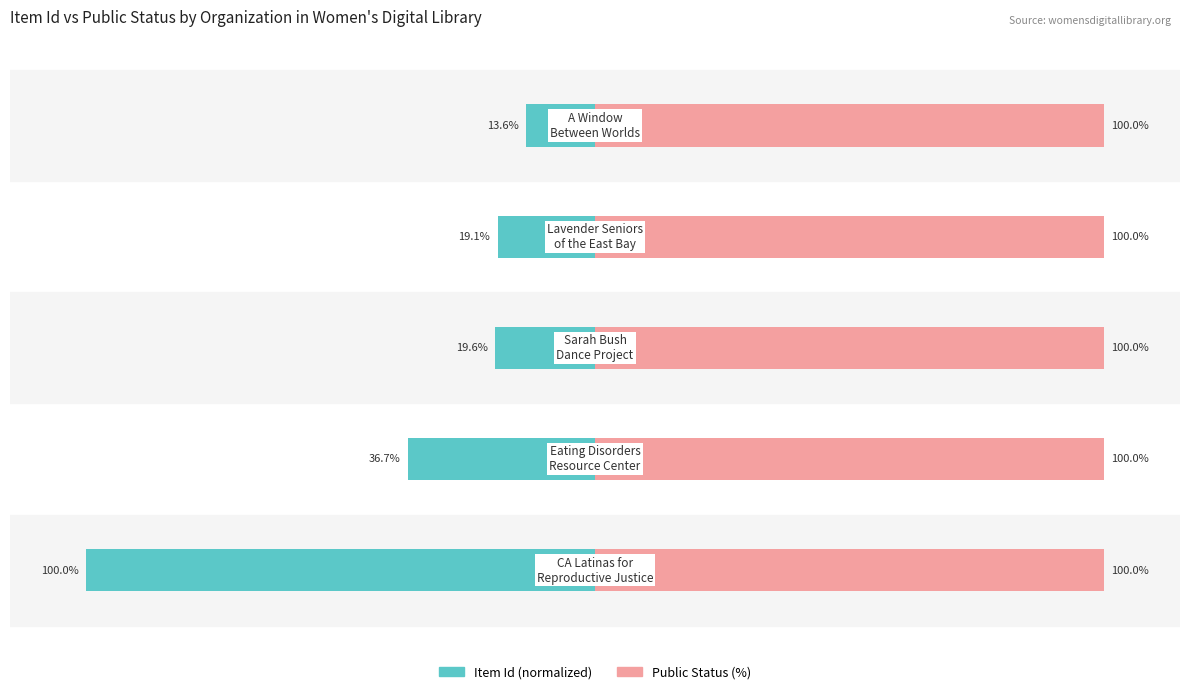

How many groups of bars are there?

5